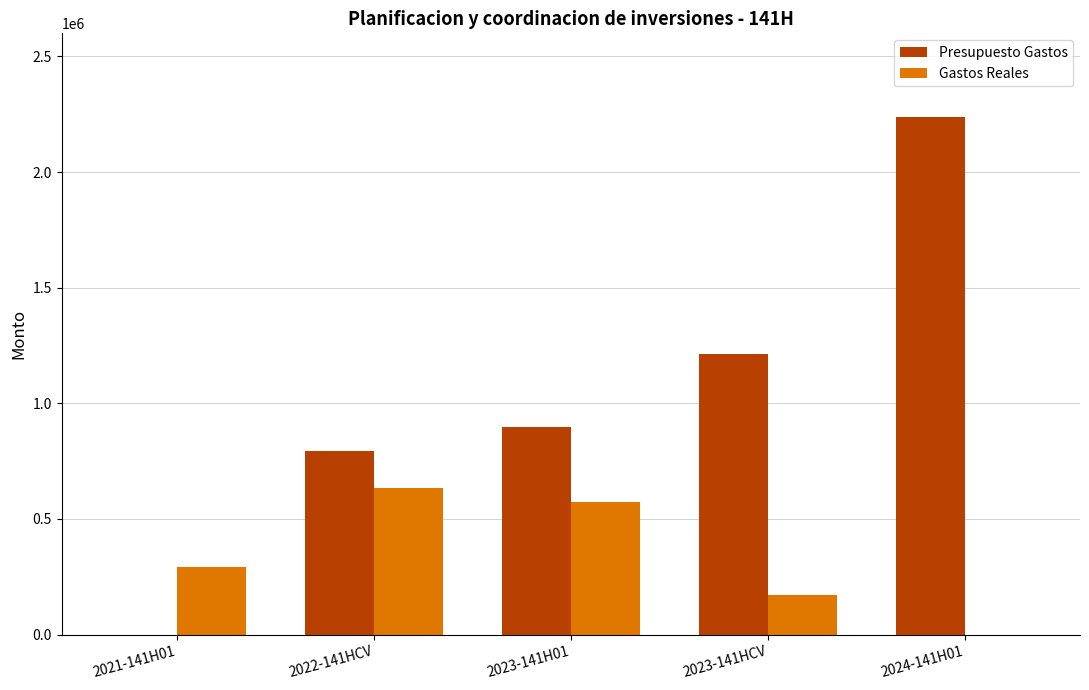

What value does the Gastos Reales series have at 2023-141HCV?

169226.6